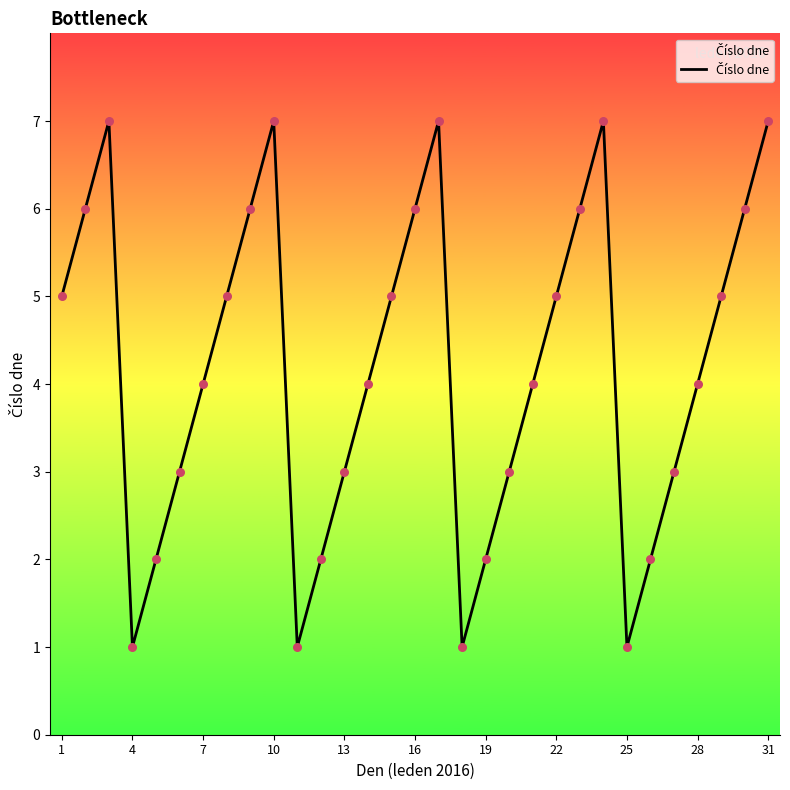

What is the greatest value displayed?

7